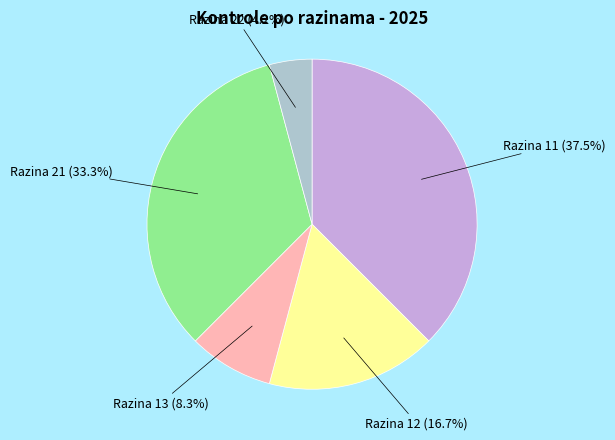

To the nearest percent, what is the difference between the largest and smallest slice percentages?

33%